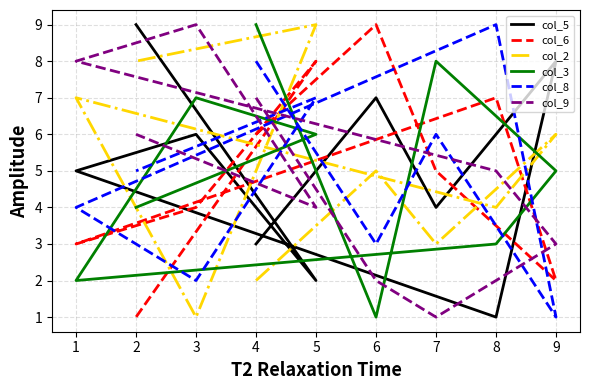

True or false: col_9 has a value of 13 at 4.

False